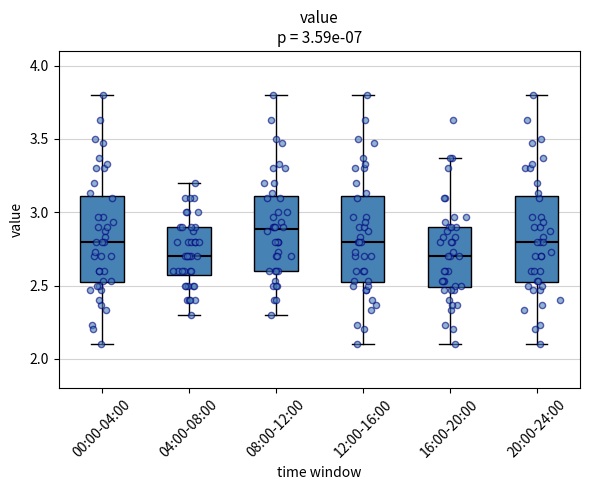

Reading left to right, read every box against the y-axis: the position of its median line, the range the box covers, and the ends of its whiskers. The values are not printed on the chart, so give them approximately, as read against the axis.

00:00-04:00: median 2.80, box 2.50 to 3.10, whiskers 2.10 to 3.80
04:00-08:00: median 2.70, box 2.60 to 2.90, whiskers 2.30 to 3.20
08:00-12:00: median 2.90, box 2.60 to 3.10, whiskers 2.30 to 3.80
12:00-16:00: median 2.80, box 2.50 to 3.10, whiskers 2.10 to 3.80
16:00-20:00: median 2.70, box 2.50 to 2.90, whiskers 2.10 to 3.35
20:00-24:00: median 2.80, box 2.50 to 3.10, whiskers 2.10 to 3.80